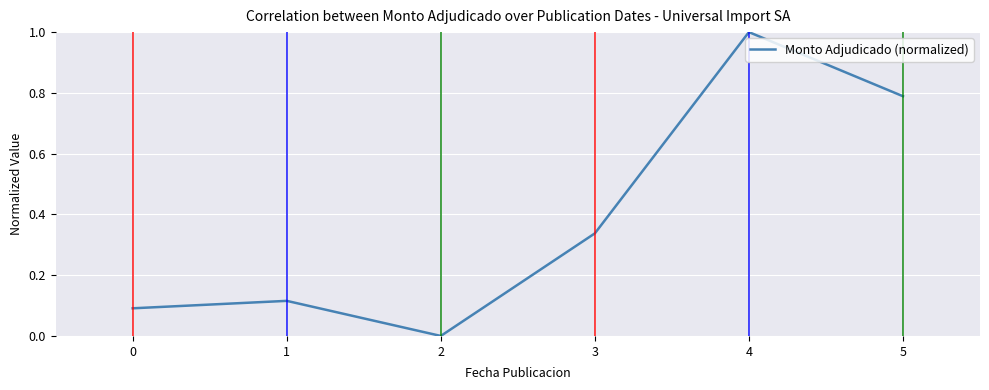

What is the difference between the maximum and minimum values?

1.0